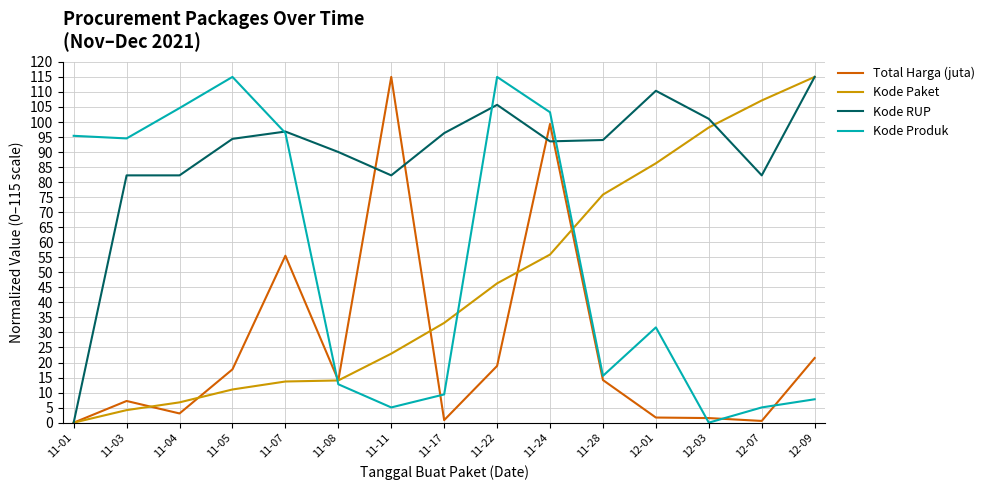

How many series are shown in this chart?

4